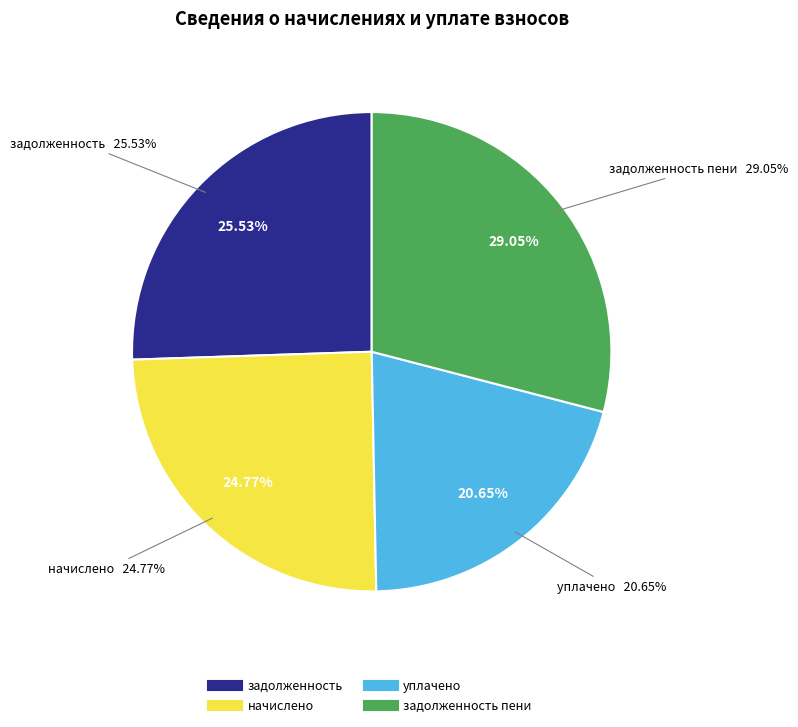

Rank the series at начислено from lowest to highest value.

уплачено, начислено, задолженность, задолженность_пени